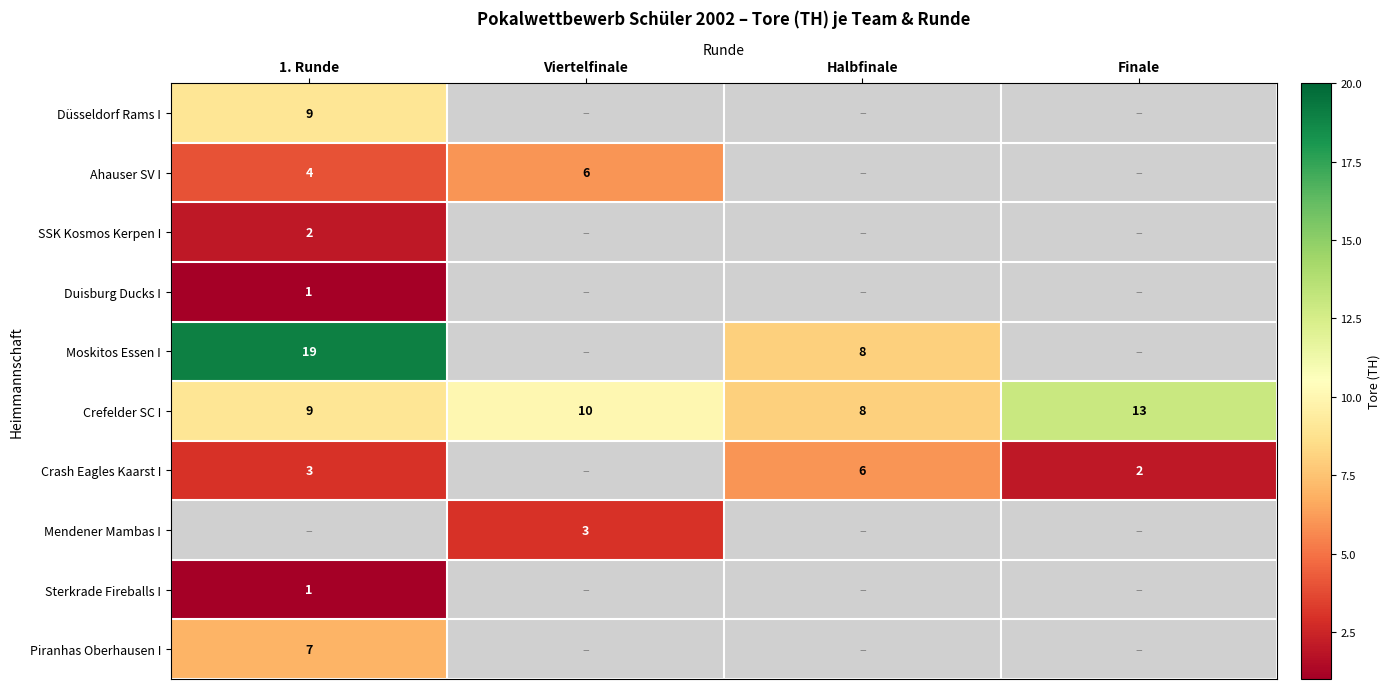

List the labels in order of Crefelder SC I value, largest first.

Finale, Viertelfinale, 1. Runde, Halbfinale